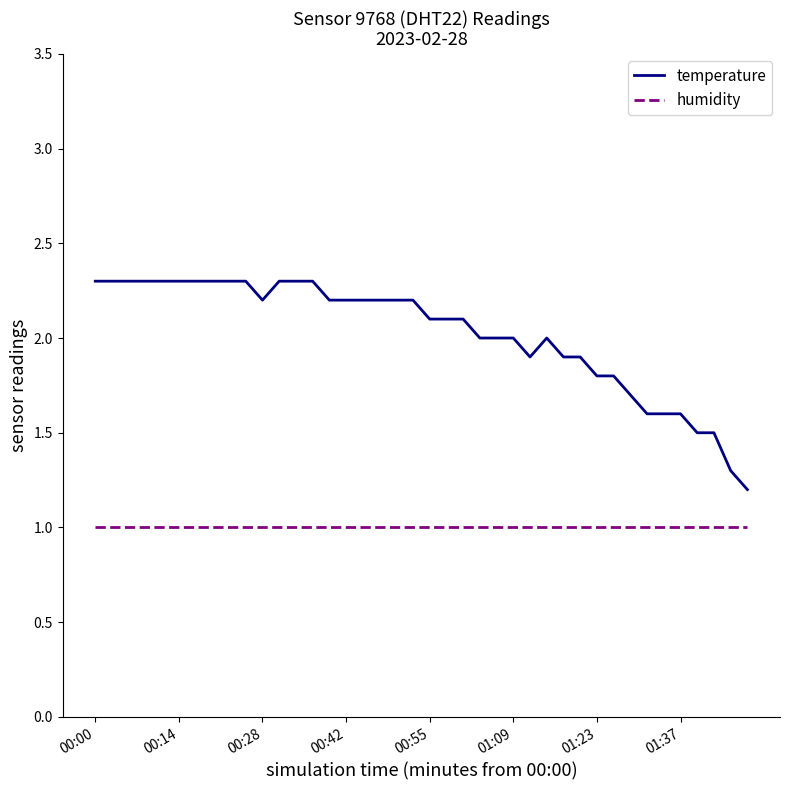

Rank the series by their maximum value, from lowest to highest.

humidity, temperature